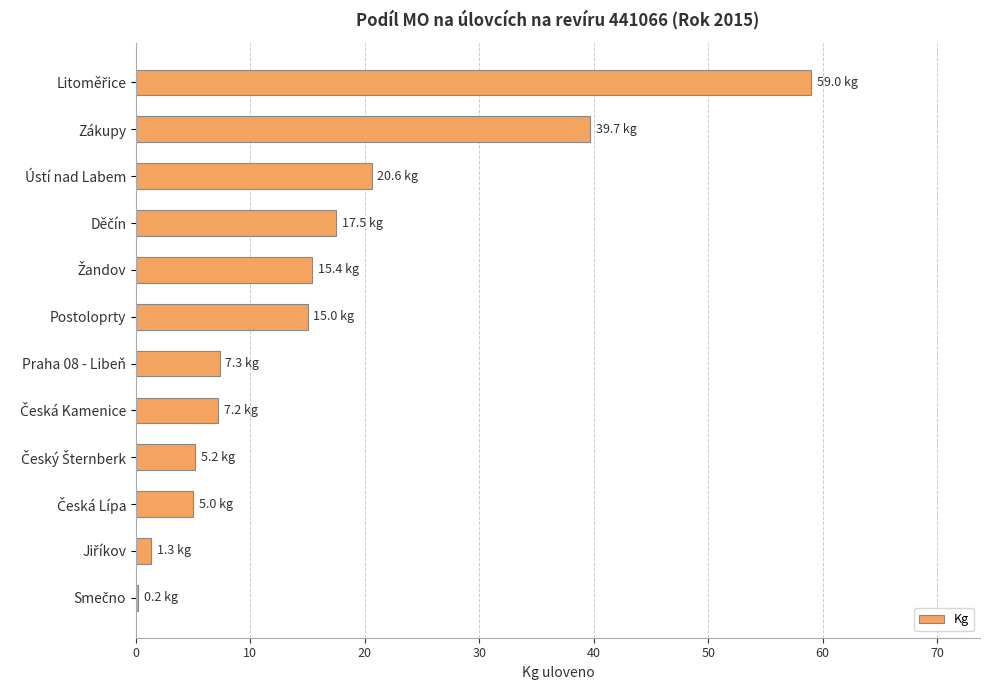

What is the average value?

16.1